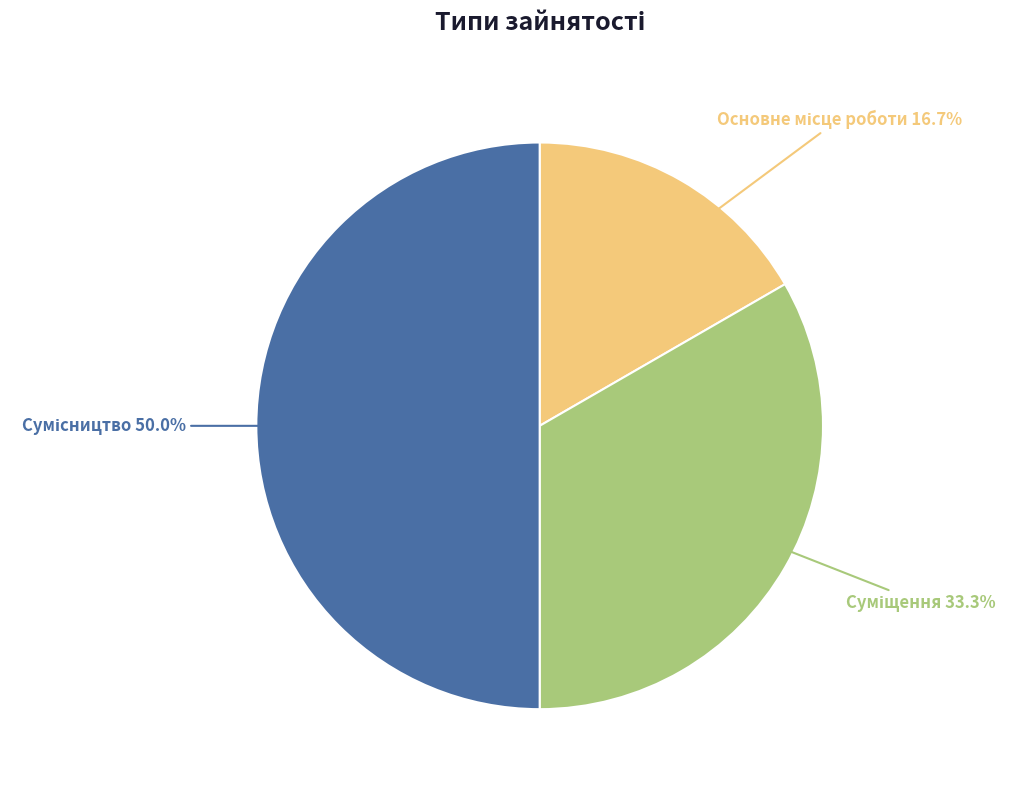

Count the number of slices in the pie.

3